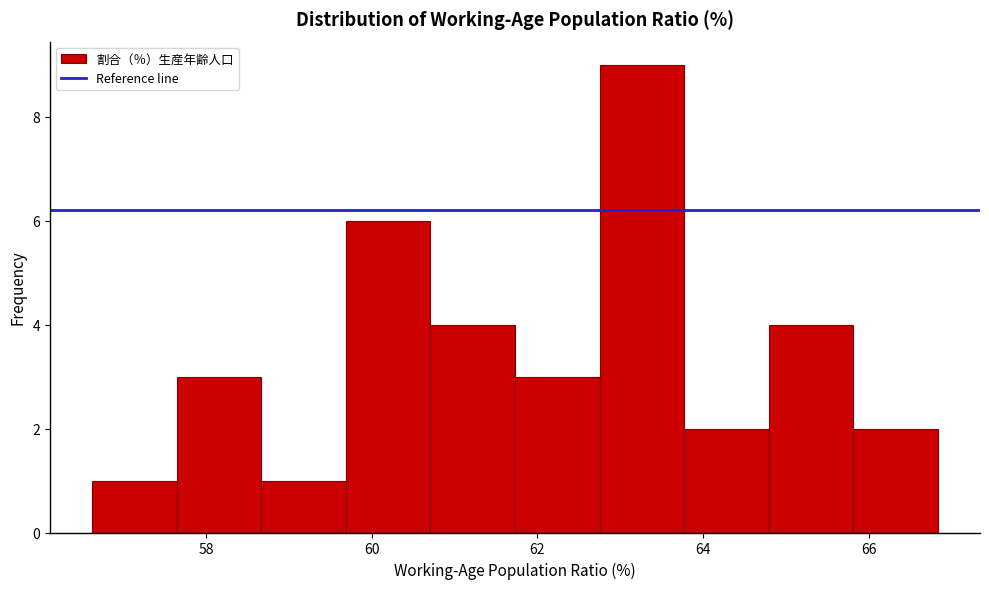

Which range on the x-axis has the tallest bar?

62.8 to 63.8